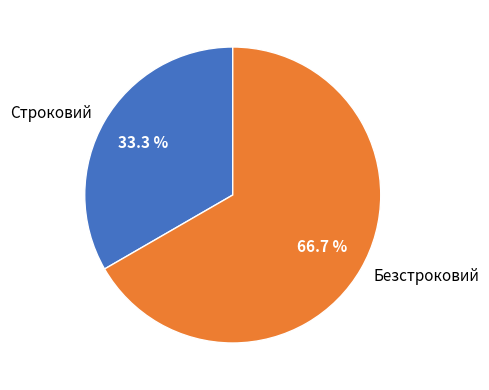

How many segments does this pie chart have?

2